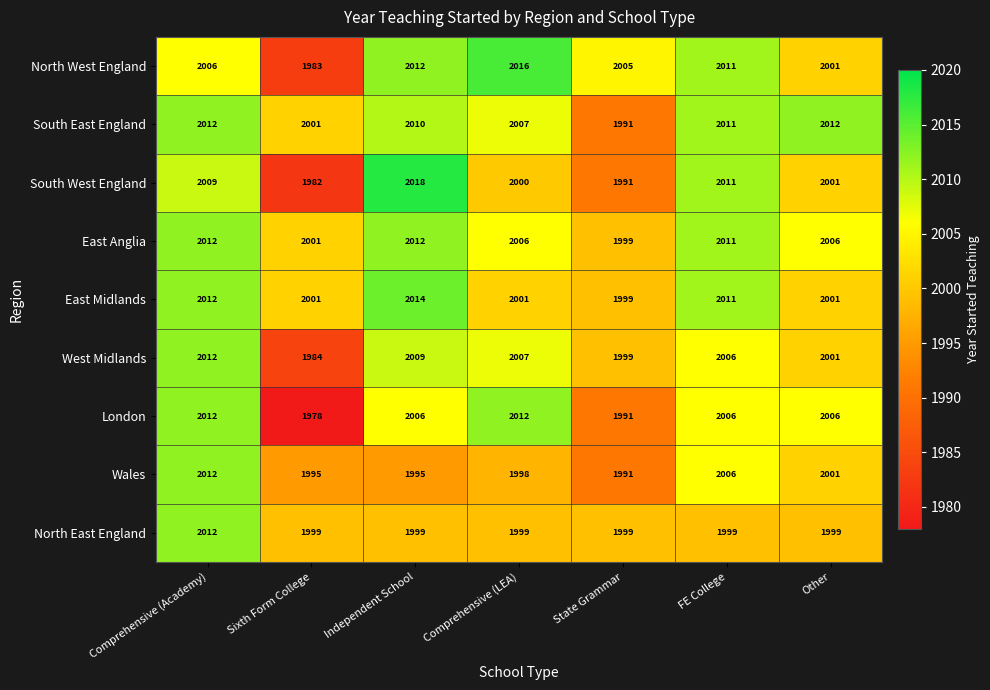

What is the approximate value of London at Other?

2006